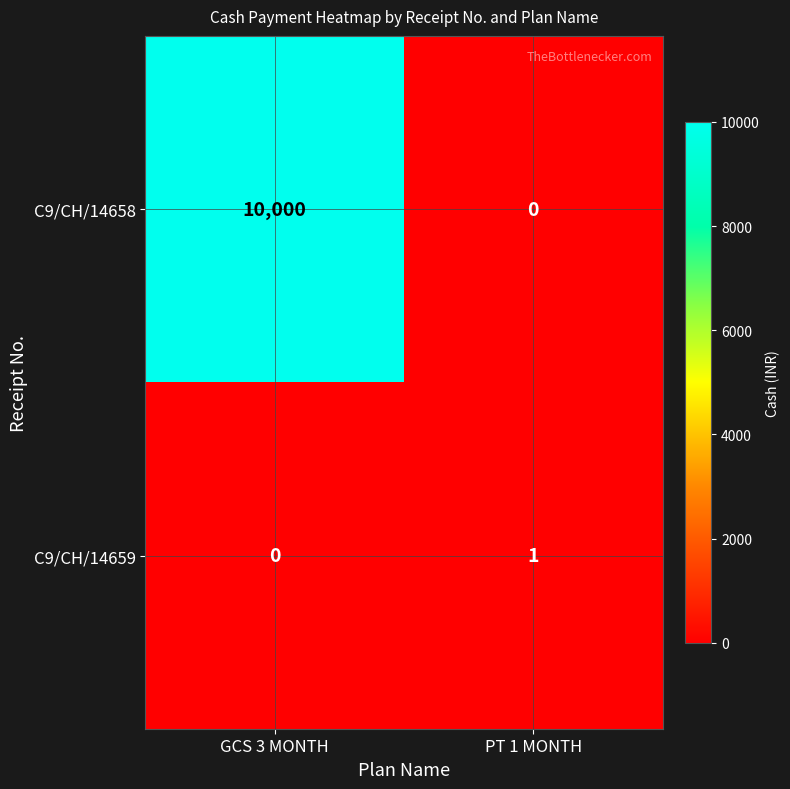

At how many categories does at least one series exceed 1753?

1